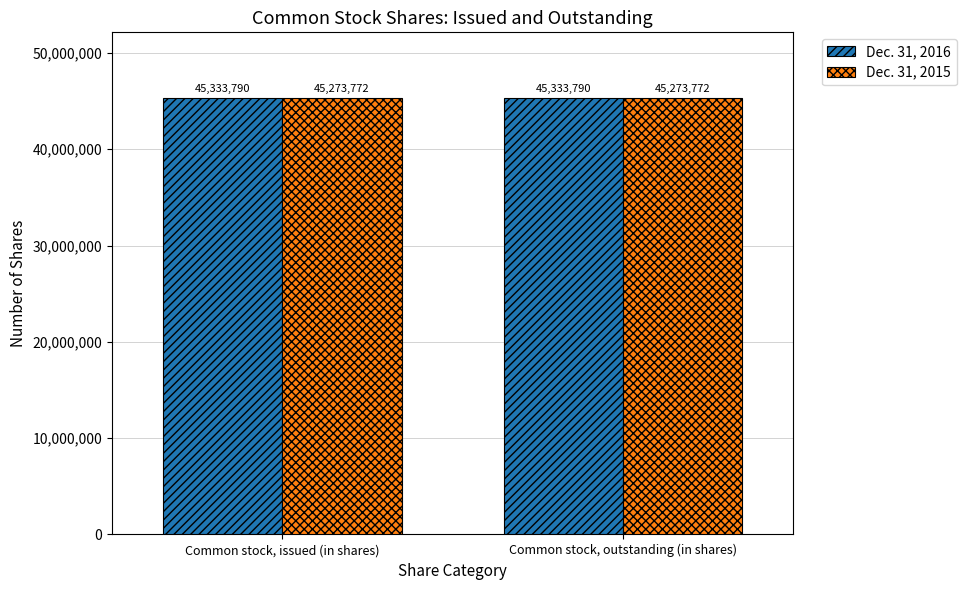

List the series in order of their overall mean, lowest first.

Dec. 31, 2015, Dec. 31, 2016